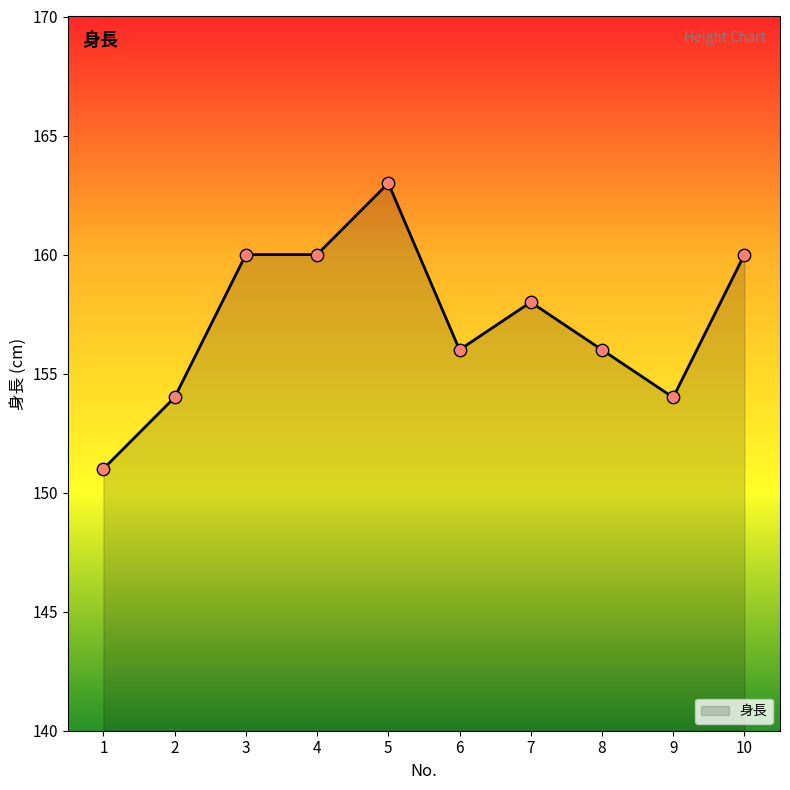

Which has a higher value, 1 or 5?

5